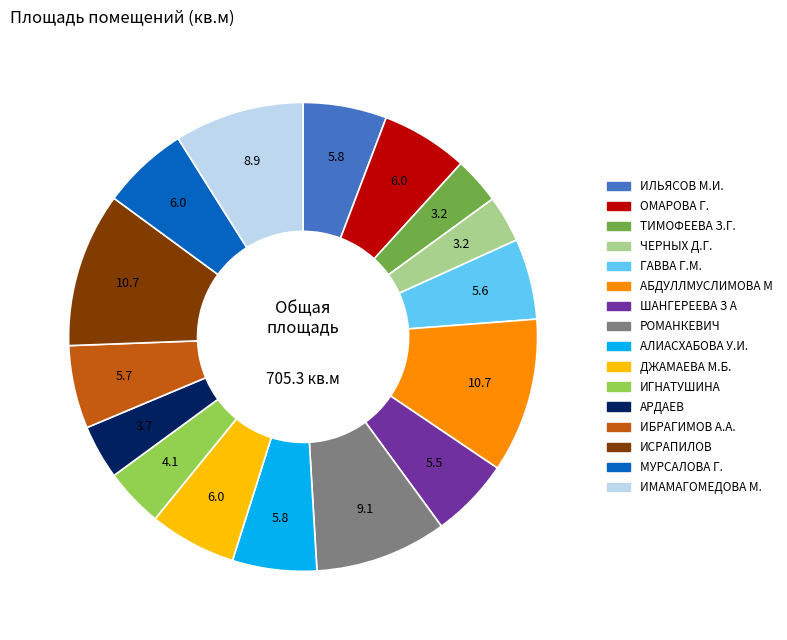

Is ИБРАГИМОВ А.А. the majority of the pie?

No